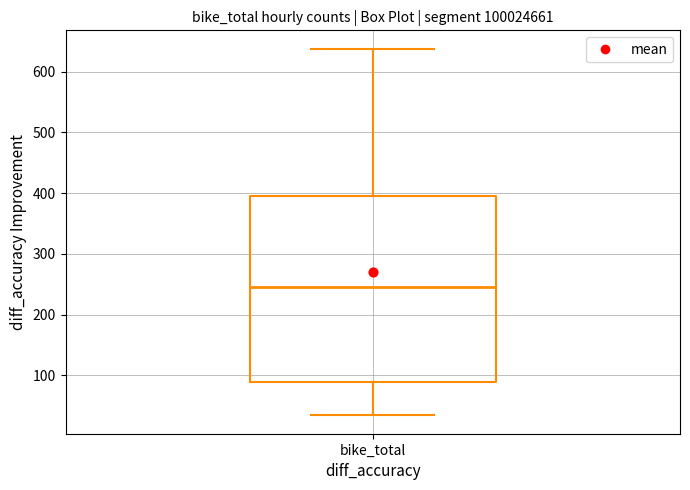

Where does the upper whisker of the box for bike_total end on the y-axis? The values are not printed on the chart, so give them approximately, as read against the axis.

640